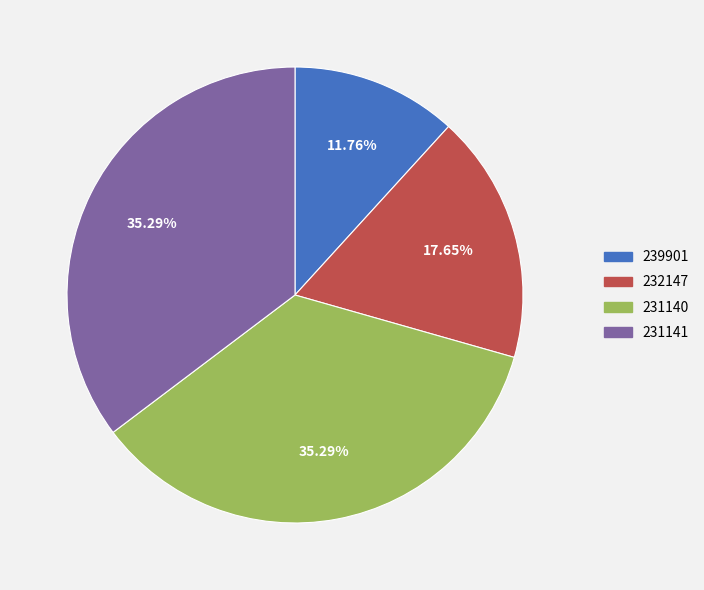

Which category has the smallest portion of the pie?

239901